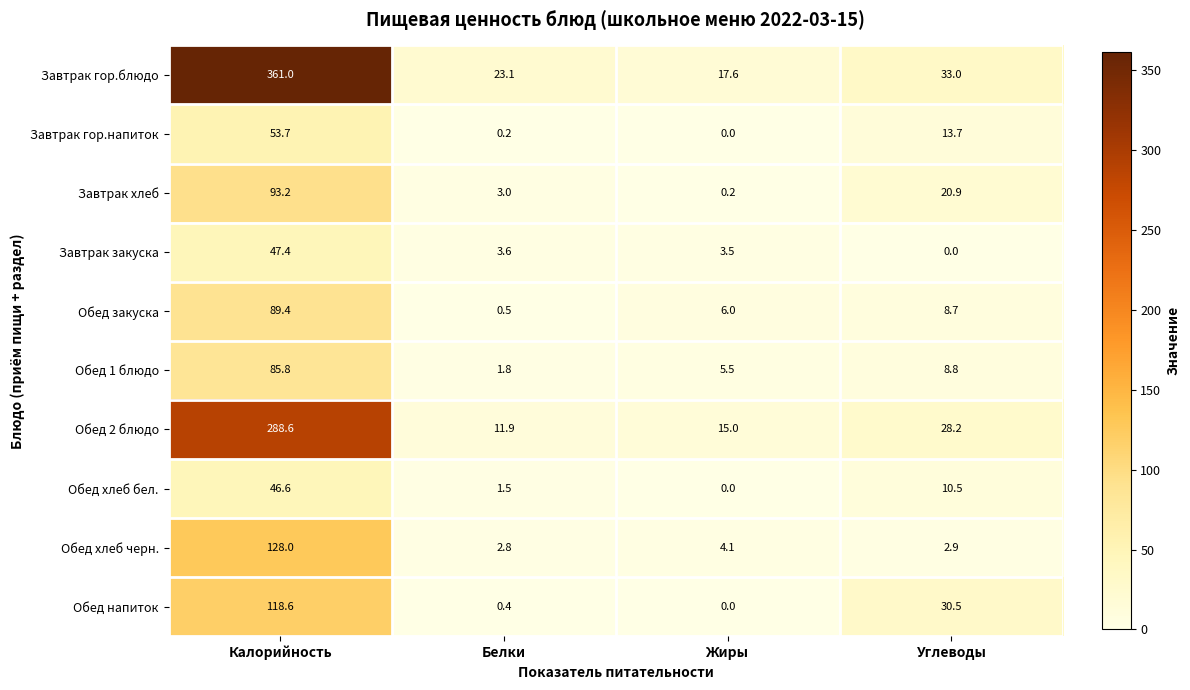

What is the highest value of the Обед хлеб бел. series?

46.6